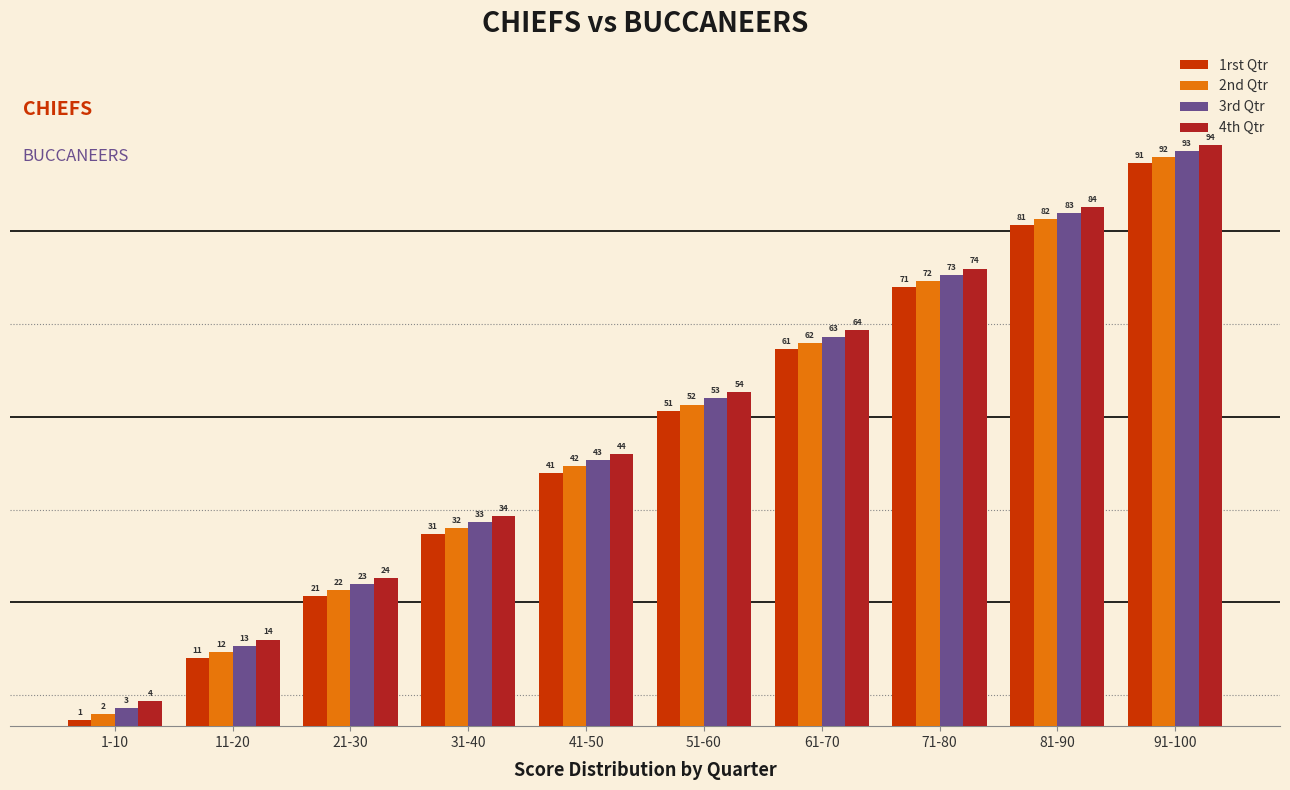

Count the number of categories in the chart.

10